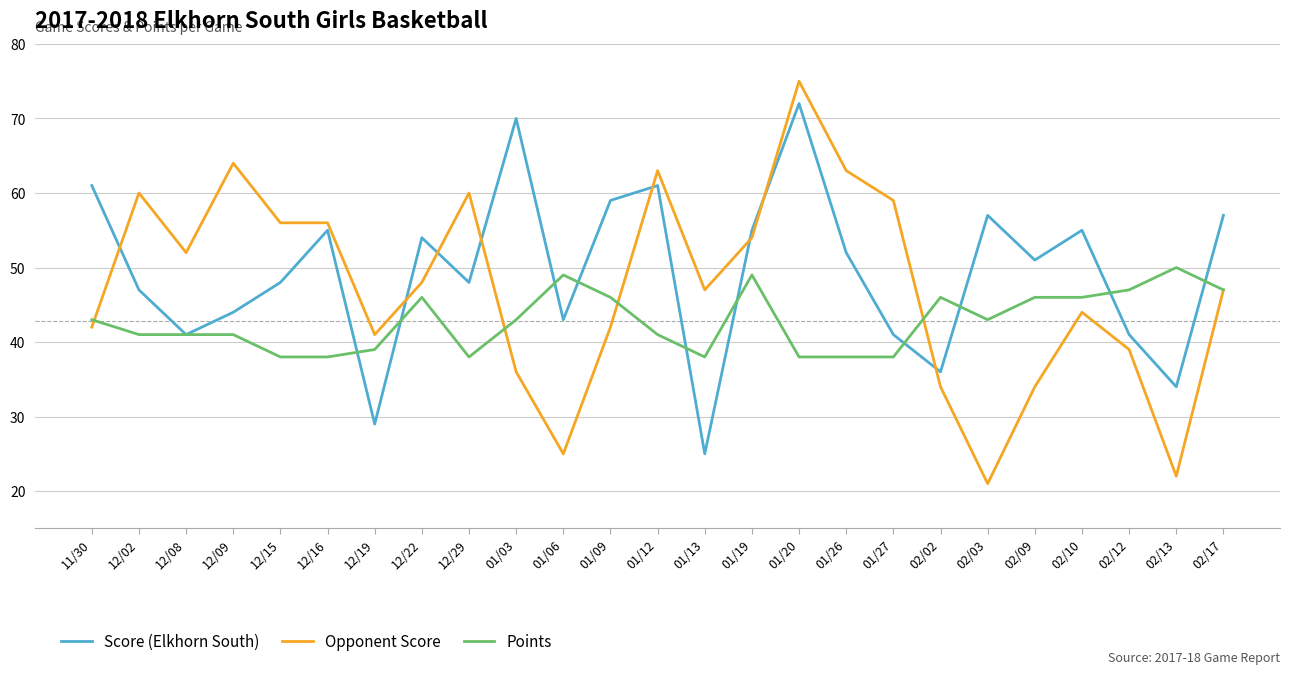

What is the minimum value for Points?

38